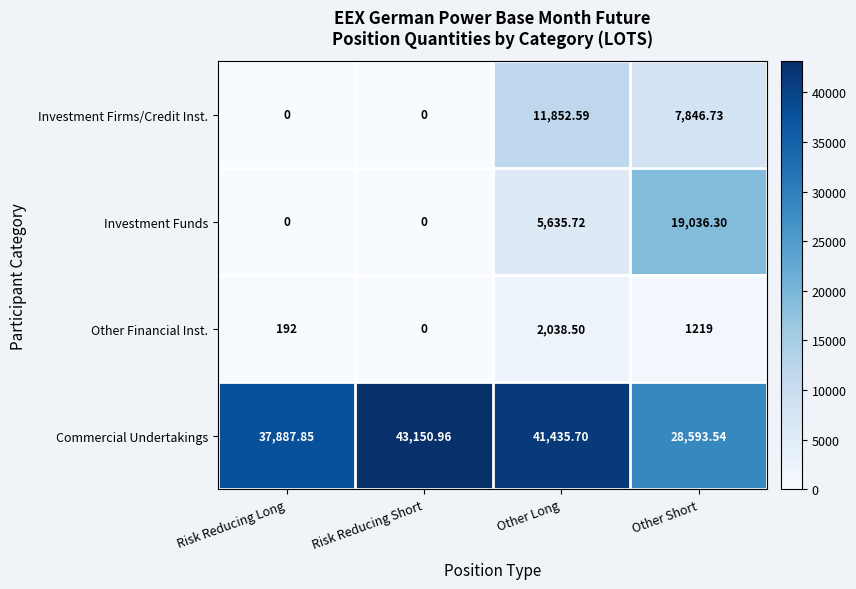

What is the maximum value shown in the chart?

43151.0